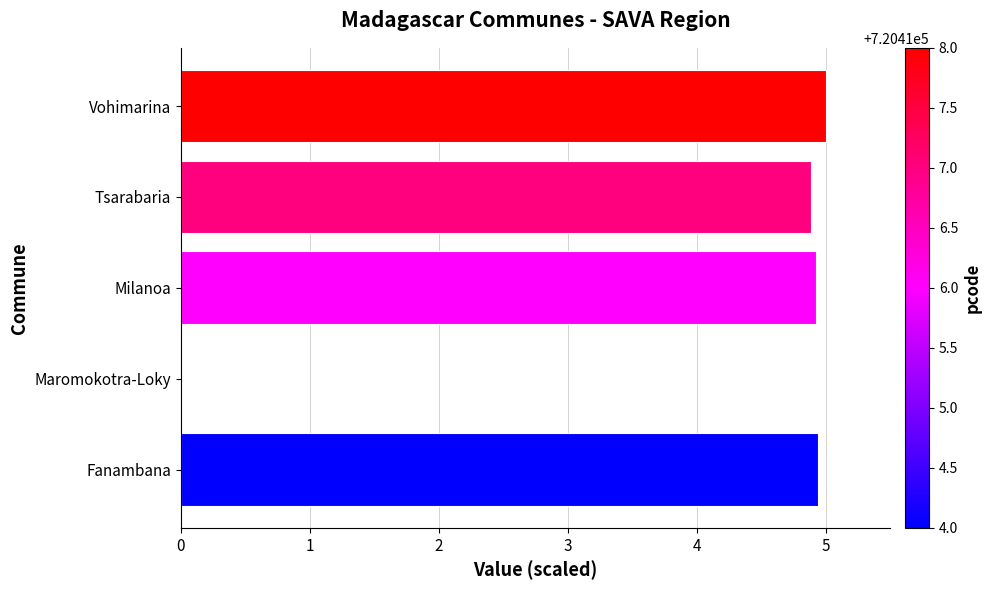

Reading bottom to top, list all the values displayed in this chart.

Fanambana=4.9	Maromokotra-Loky=0.0	Milanoa=4.9	Tsarabaria=4.9	Vohimarina=5.0